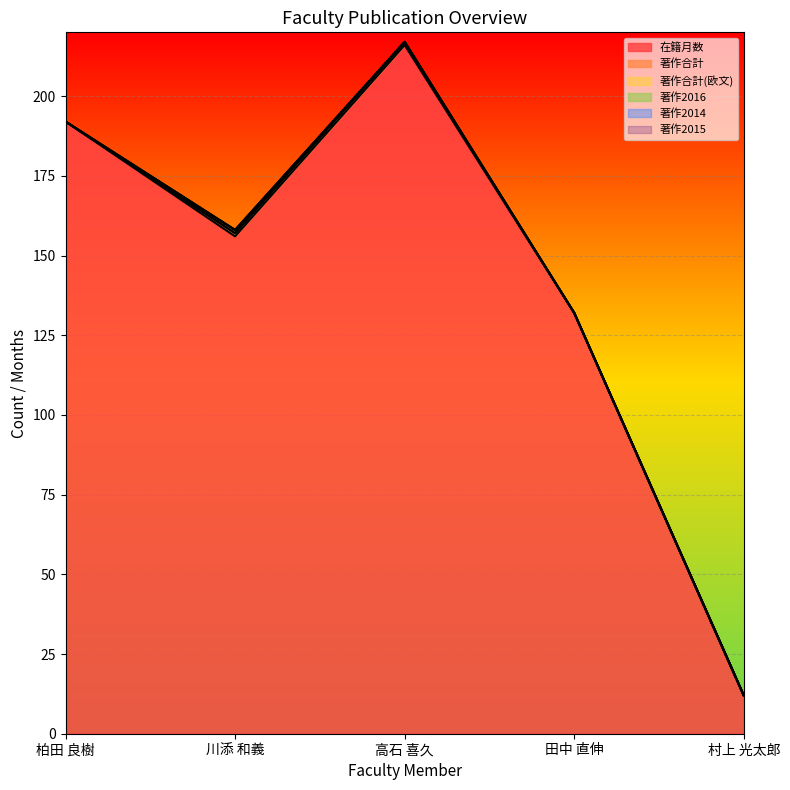

True or false: 著作合計(欧文) and 著作2015 intersect in this chart.

False